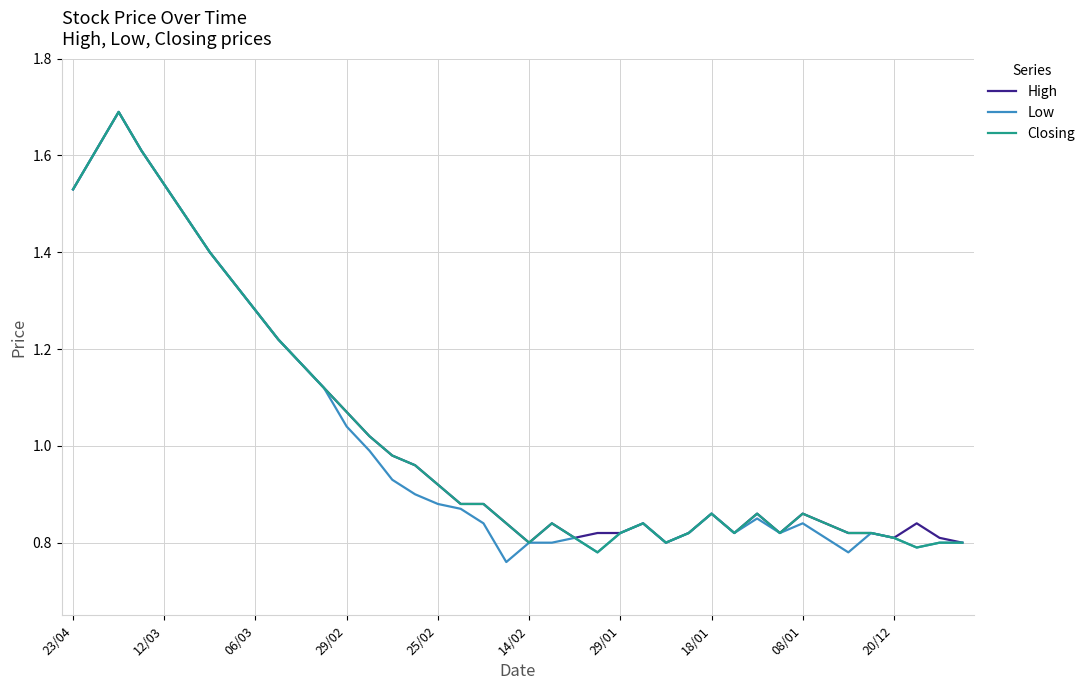

What is the maximum value for Closing?

1.7